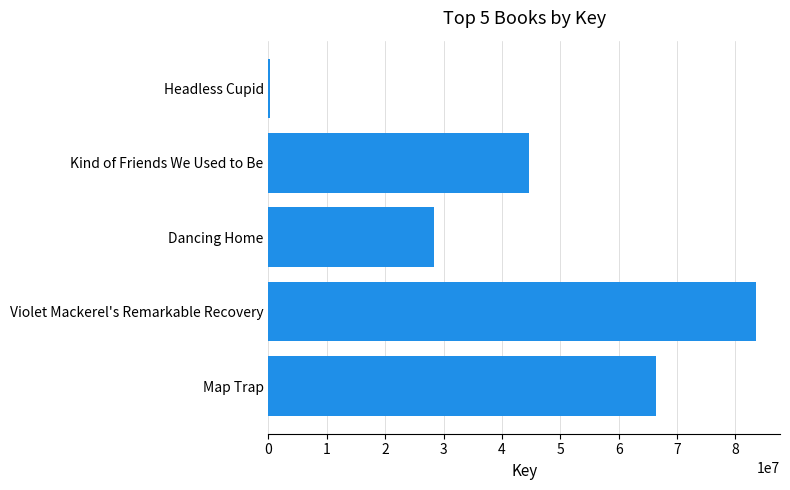

Count the values in the range 28412257 to 66376331.

3